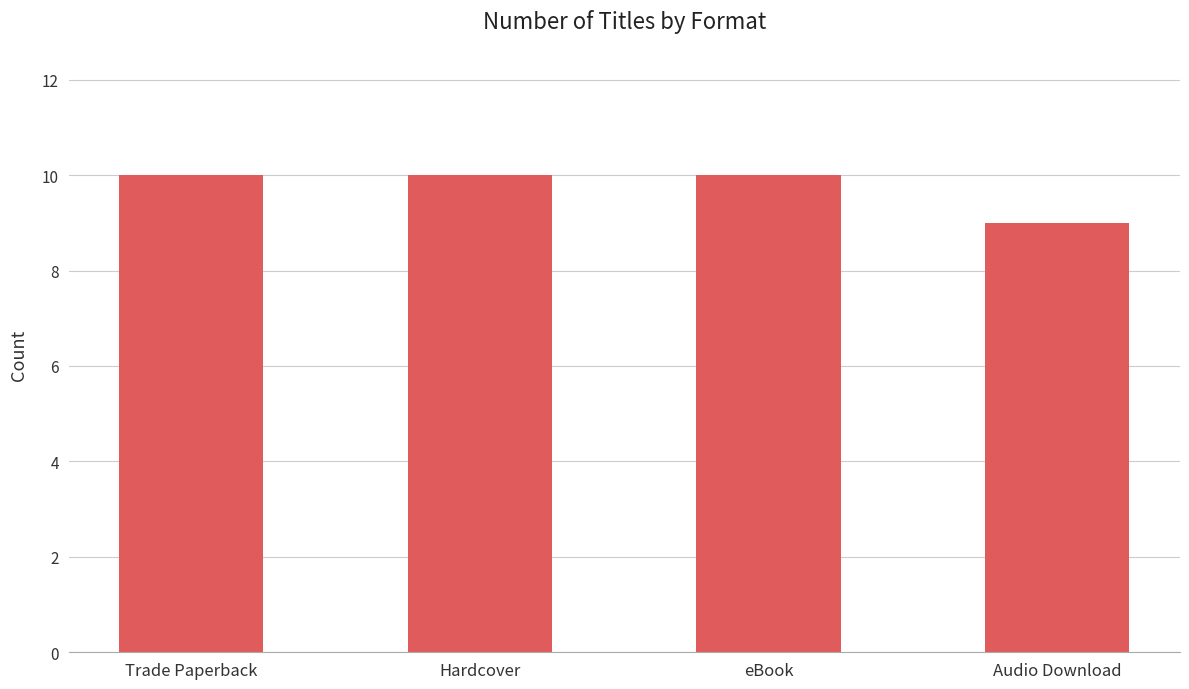

Which label corresponds to the smallest value in the chart?

Audio Download